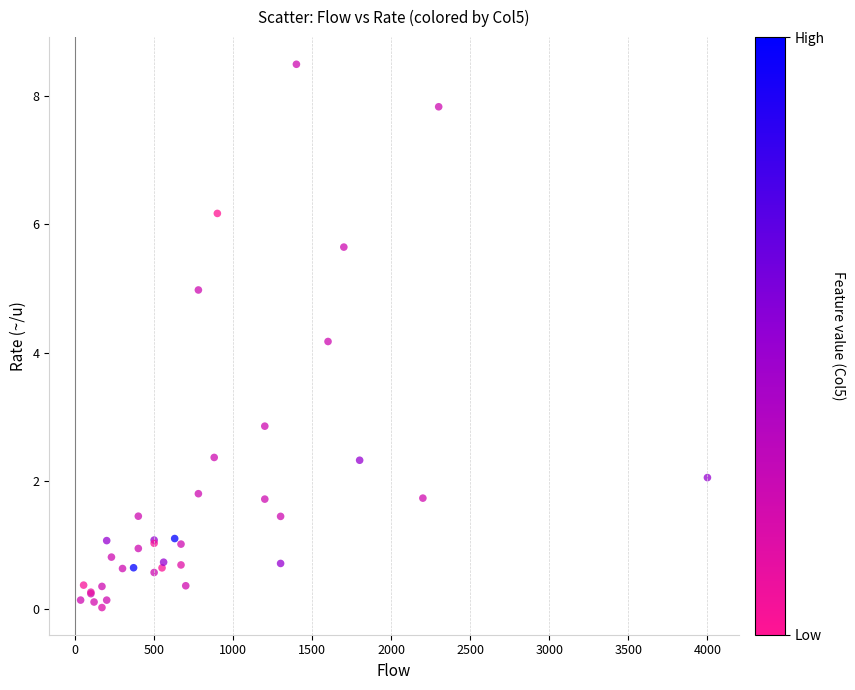

What Y value in the scatter plot is closest to 4?

4.2